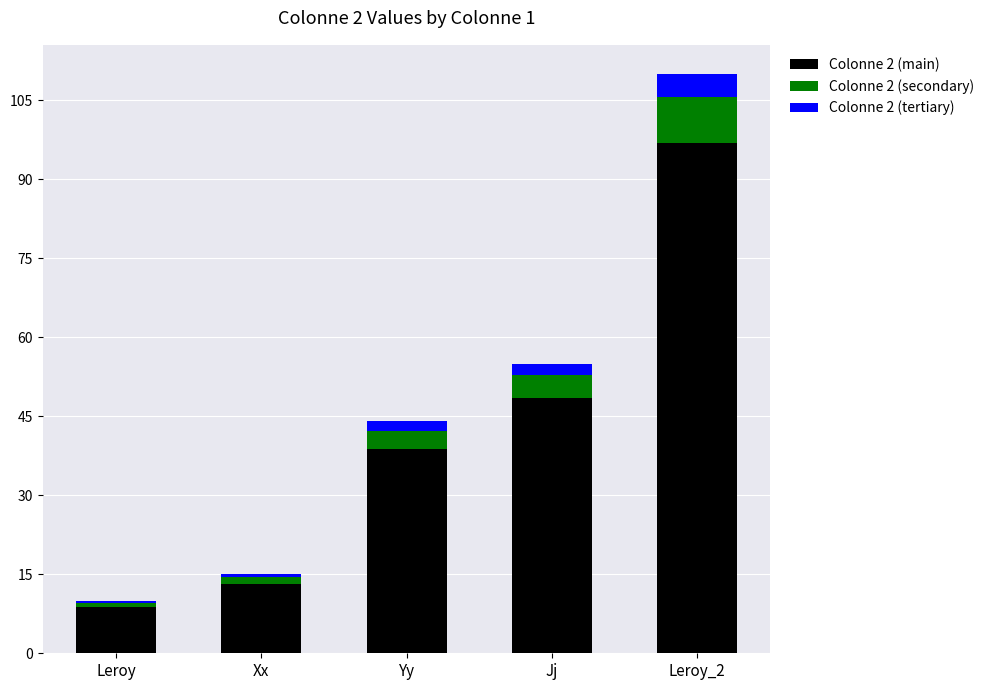

Does the chart contain stacked bars?

Yes